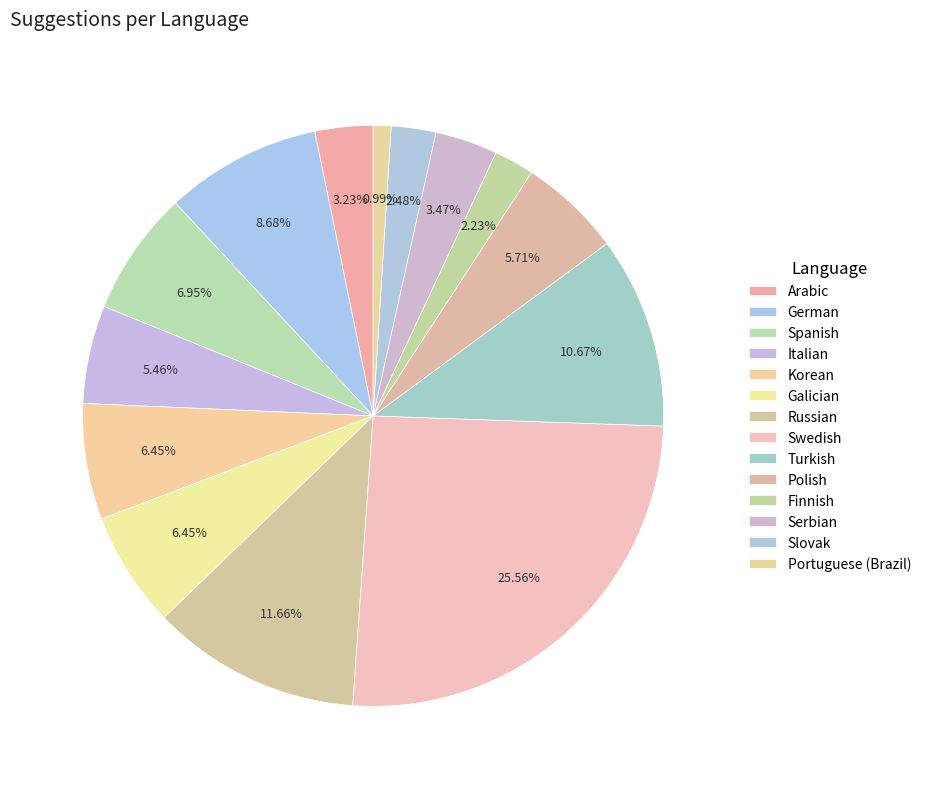

To the nearest percent, what is the average slice percentage?

7%